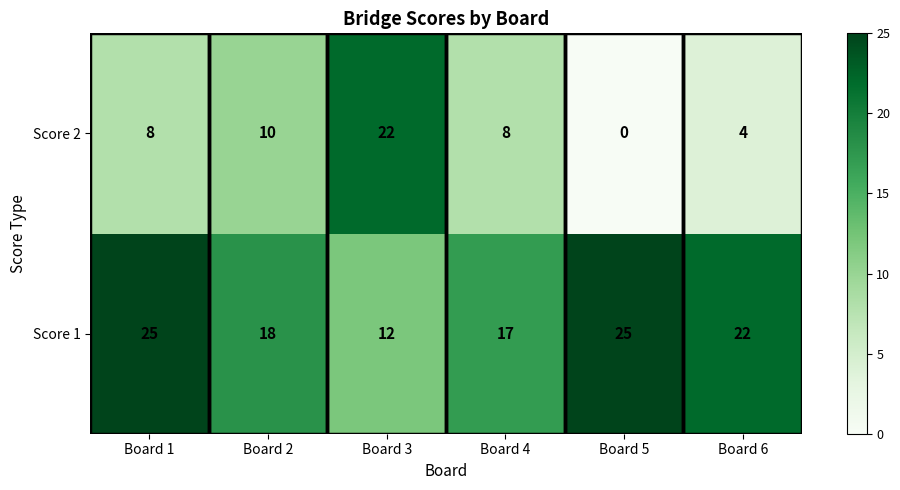

What is the approximate value of Score 1 at Board 2, to the nearest 10?

20